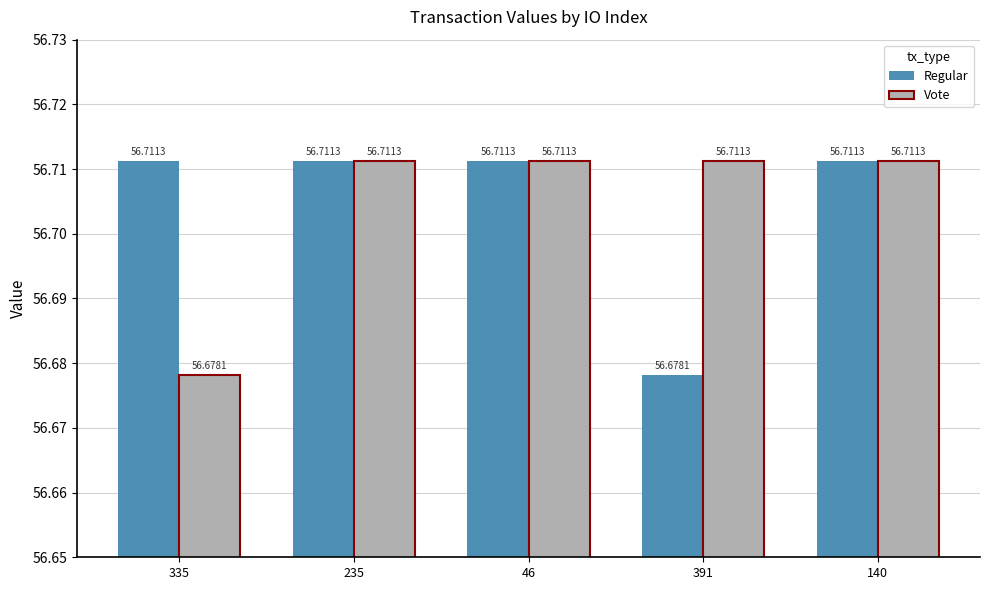

What is the value of the Regular bar at the 5th from the left?

56.7